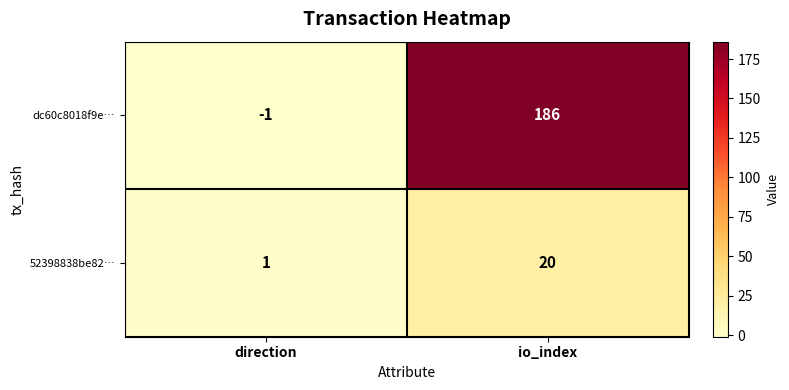

Rank the series by their maximum value, from highest to lowest.

dc60c8018f9e…, 52398838be82…